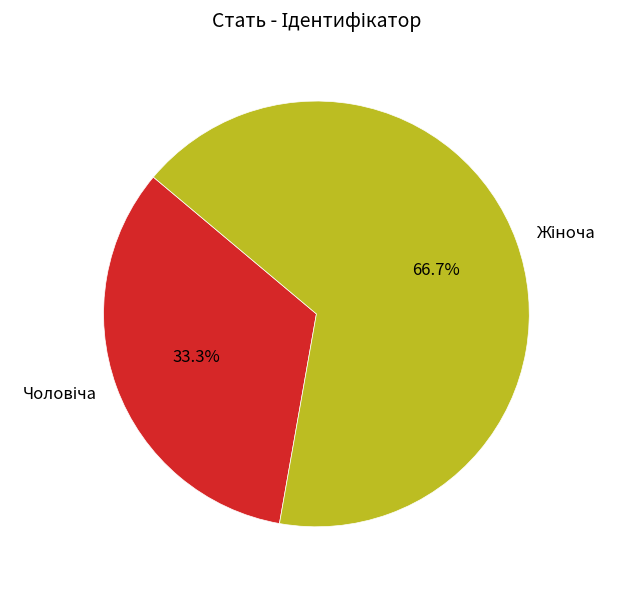

Is there any slice that represents more than half of the pie?

Yes